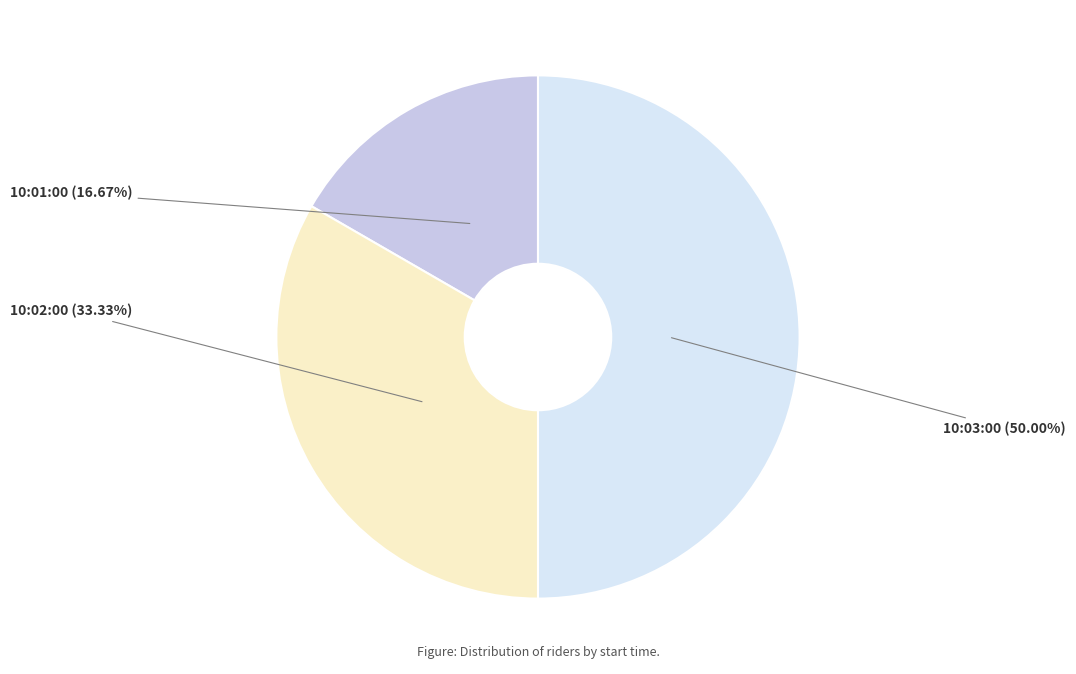

Is 10:02:00 the majority of the pie?

No